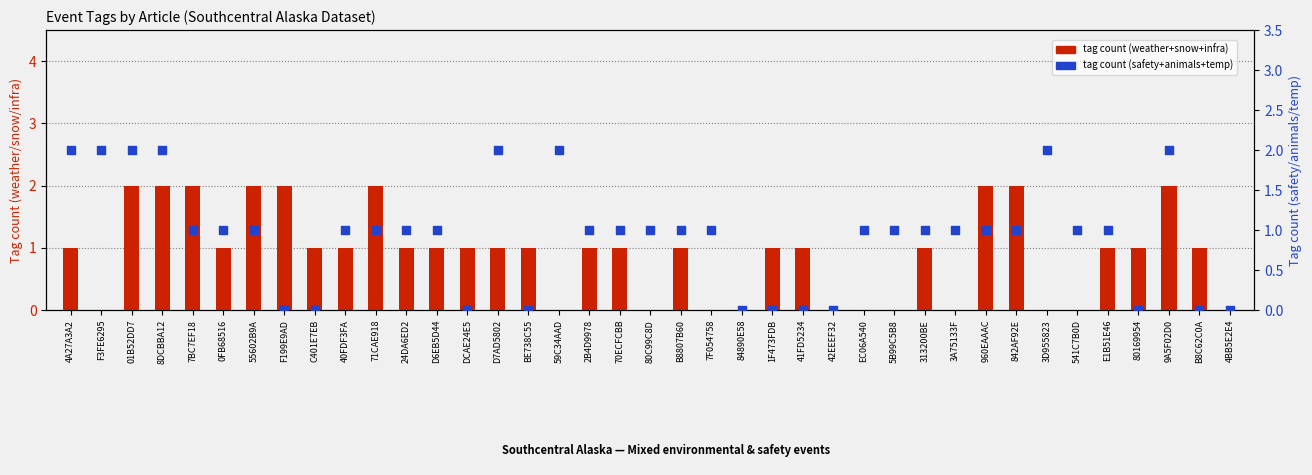

Is the value of tag count (safety+animals+temp) at 42EEEF32 greater than the value of tag count (weather+snow+infra) at DCAE24E5?

No